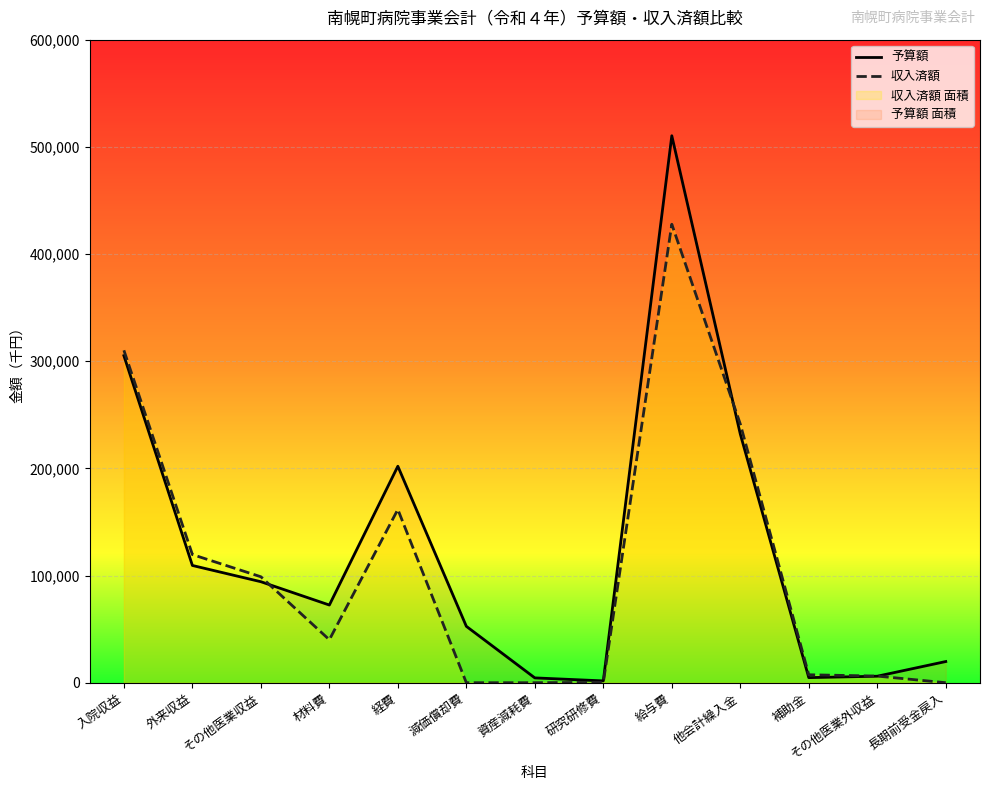

Which has a higher value, 研究研修費 or 減価償却費?

減価償却費